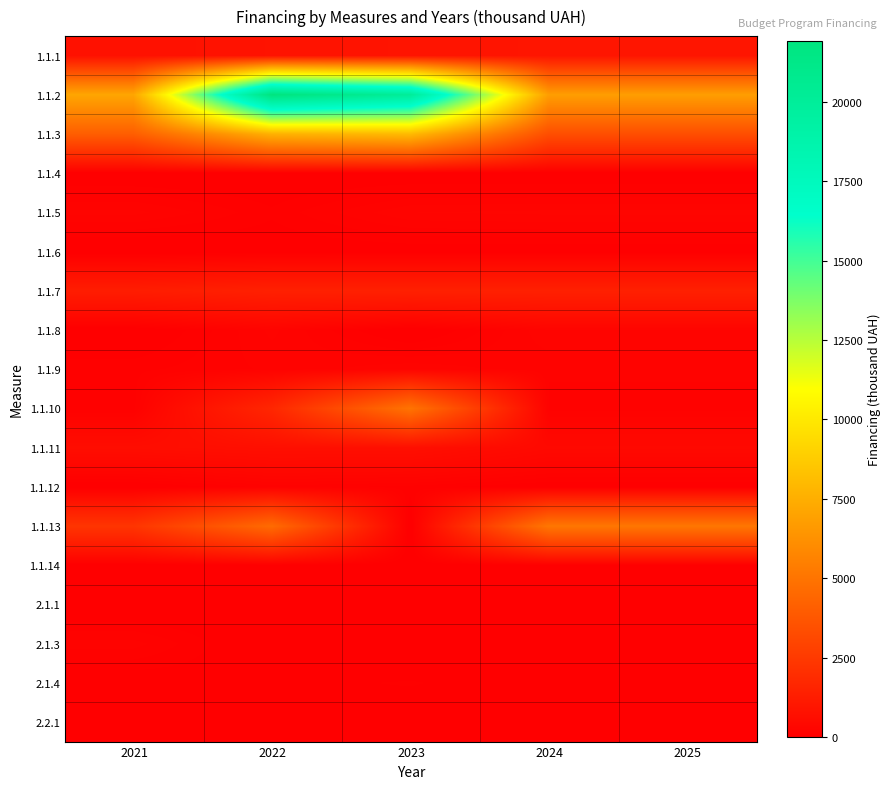

At 2021, list the series in order from largest to smallest.

1.1.2, 1.1.3, 1.1.13, 1.1.7, 1.1.1, 1.1.11, 1.1.5, 2.1.3, 1.1.9, 1.1.10, 2.1.4, 2.2.1, 1.1.4, 1.1.14, 1.1.12, 1.1.6, 1.1.8, 2.1.1